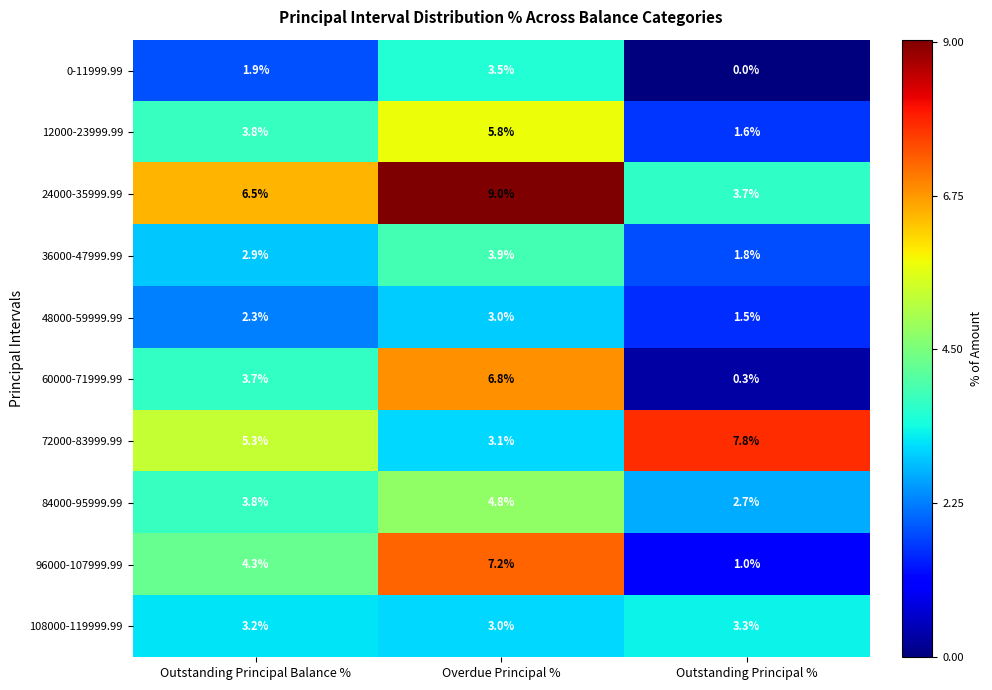

What is the sum of the 36000-47999.99 values at Outstanding Principal Balance % and Outstanding Principal %?

4.7